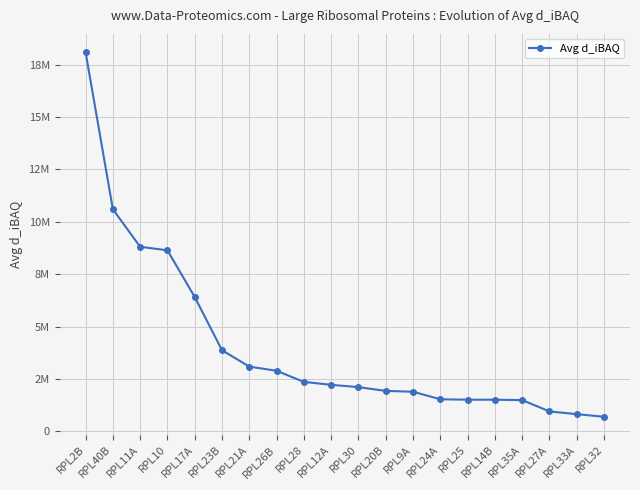

What is the label of the 18th point from the right?

RPL11A